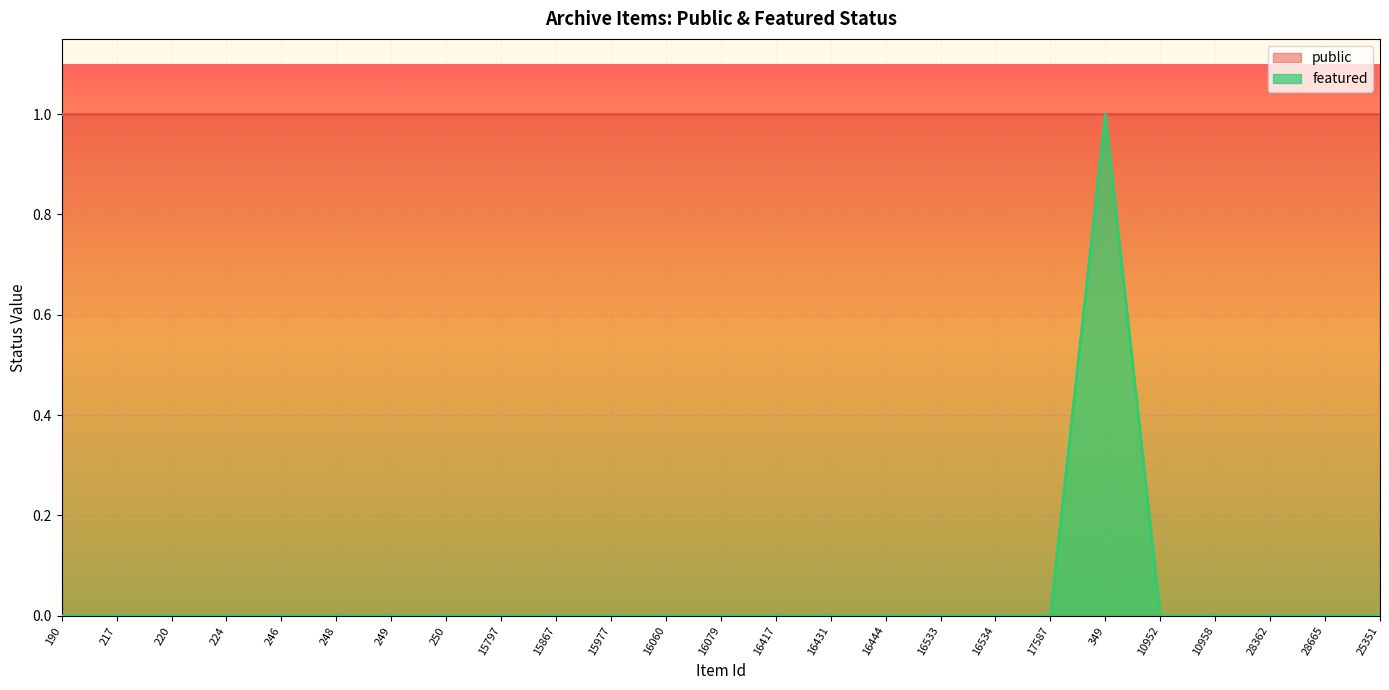

Reading left to right, transcribe all the data shown in this chart.

0	0	0	0	0	0	0	0	0	0	0	0	0	0	0	0	0	0	0	1	0	0	0	0	0